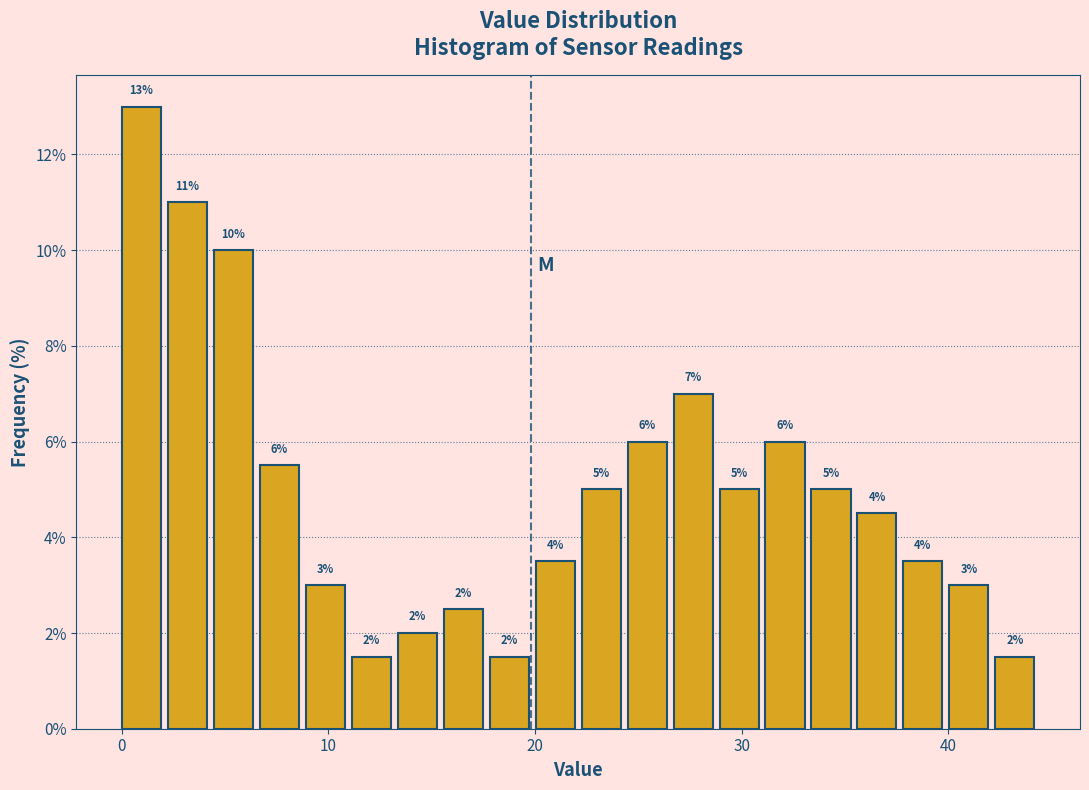

Around what value on the x-axis is the tallest bar? Give the approximate position of its centre, as read against the axis.

1